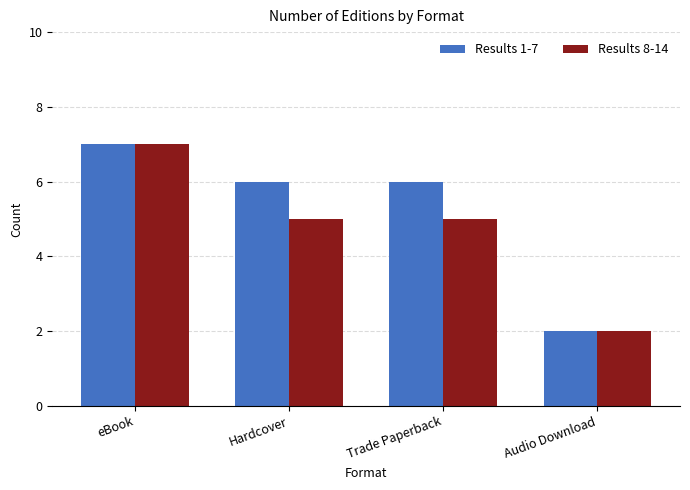

True or false: Results 8-14 has a value of 12 at eBook.

False